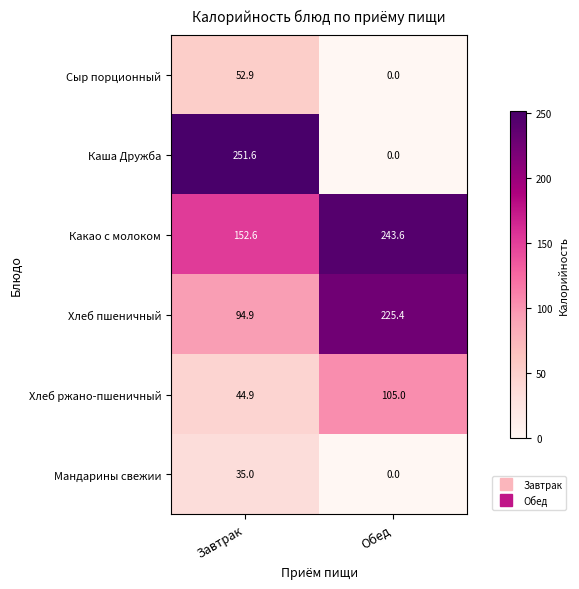

The Сыр порционный series shows 90.2 at Завтрак. True or false?

False